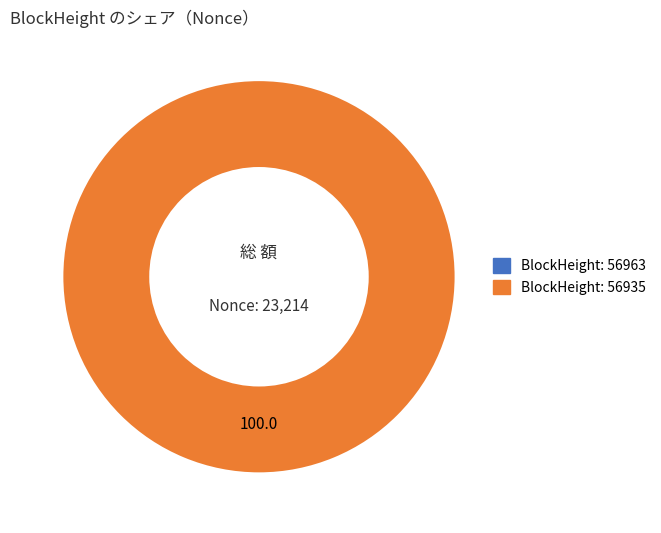

To the nearest percent, what is the average slice percentage?

50%